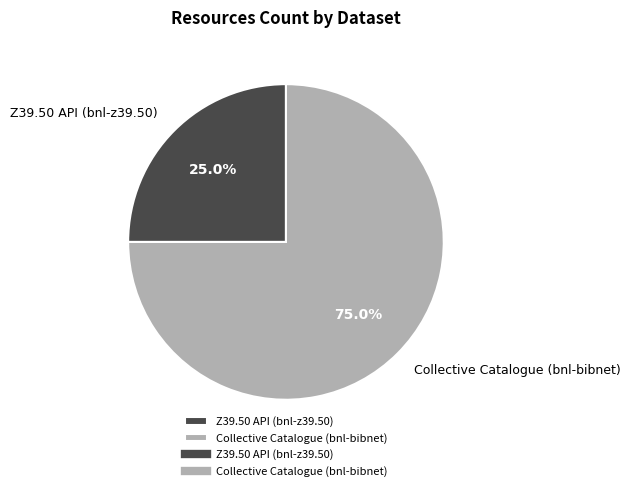

To the nearest percent, what portion does Collective Catalogue (bnl-bibnet) represent?

75%